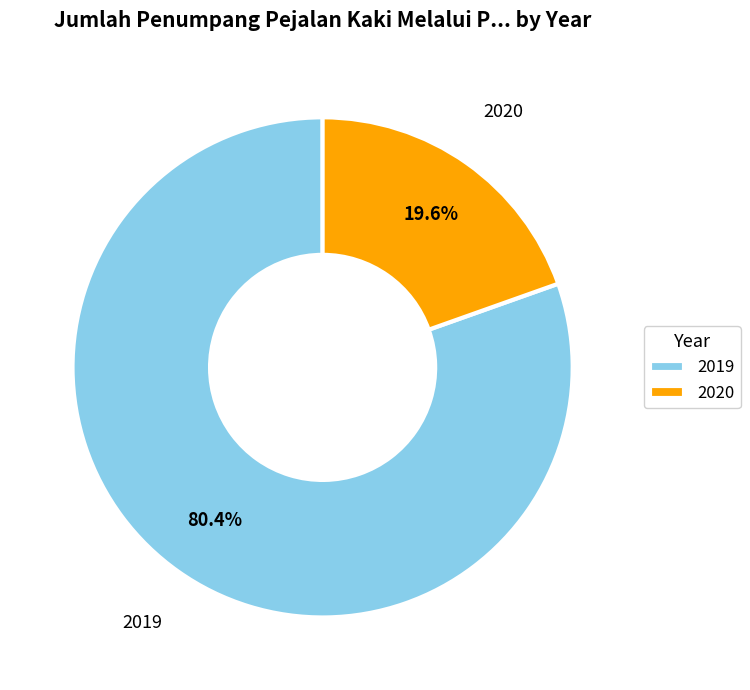

To the nearest percent, what is the combined percentage of 2019 and 2020?

100%